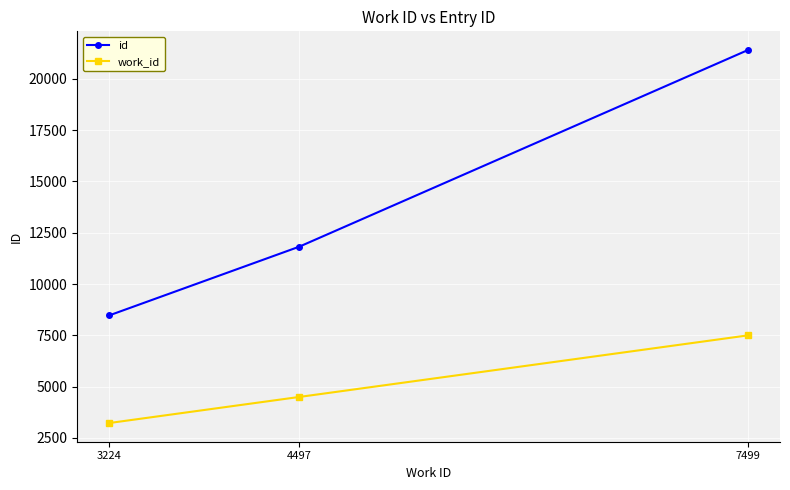

Is the value of work_id at 7499 greater than the value of id at 7499?

No